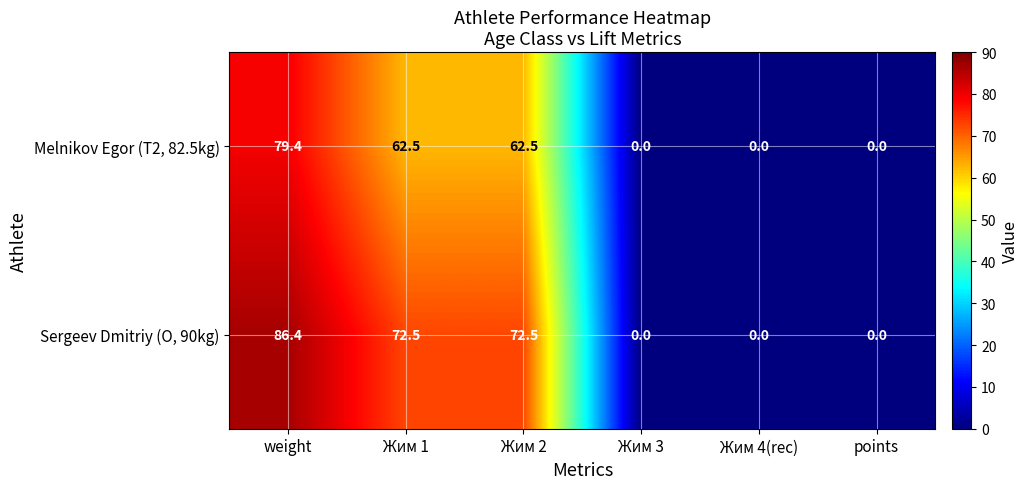

How many data points does each series have?

6